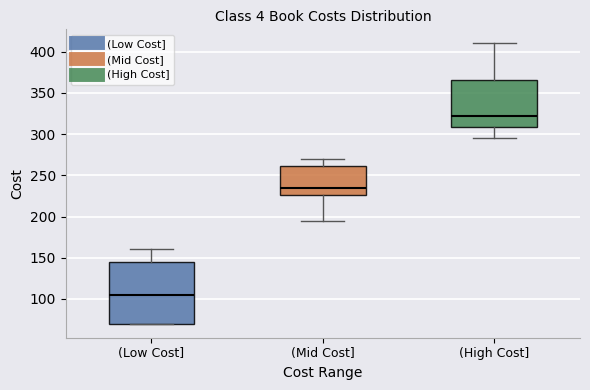

Which box is the tallest, from its lower edge to its upper edge?

(Low Cost]